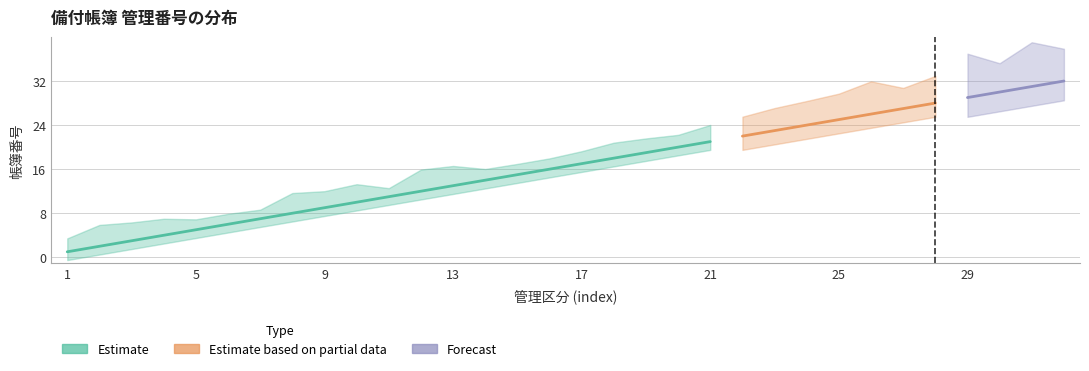

Is the value of Estimate based on partial data at 26 greater than the value of Forecast at 25?

Yes